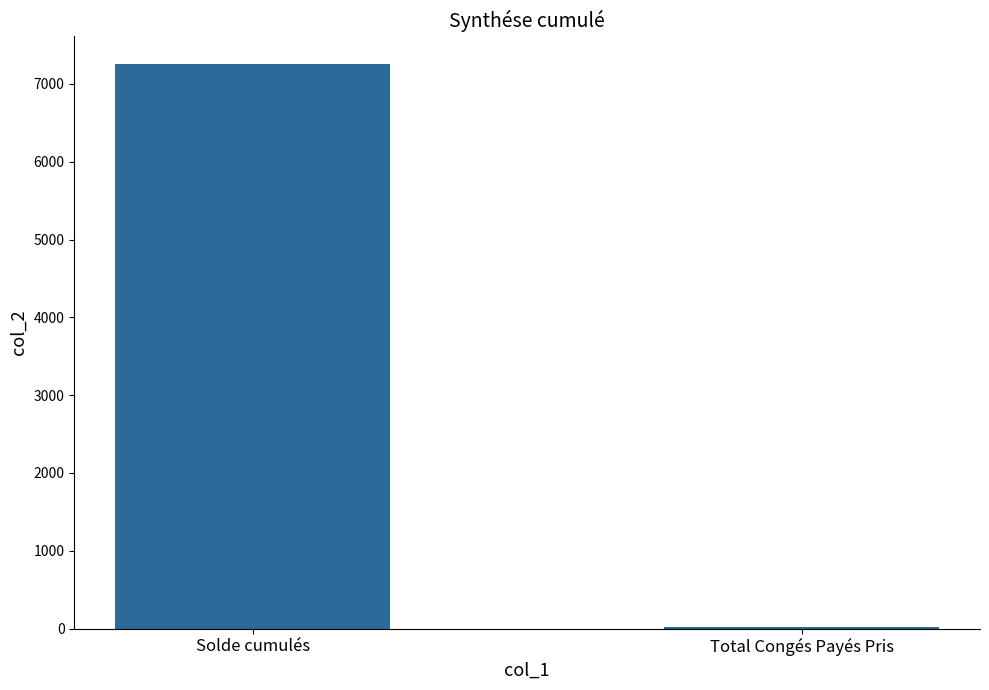

Count the number of data series in this chart.

1